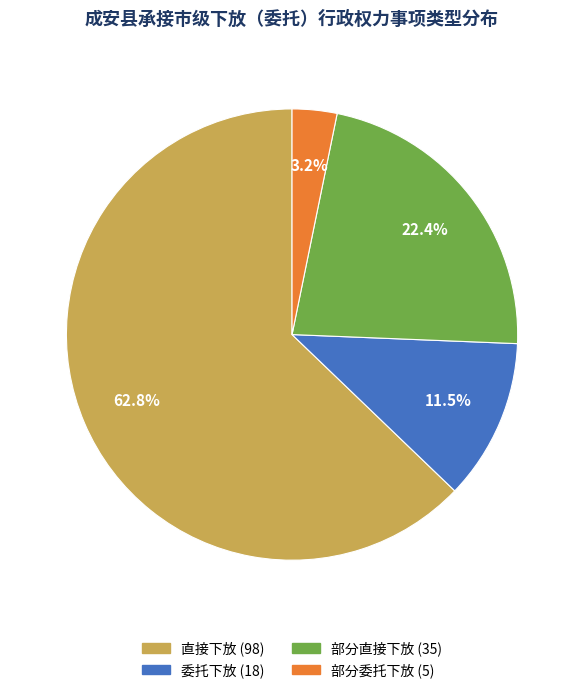

Which slice is the largest?

直接下放